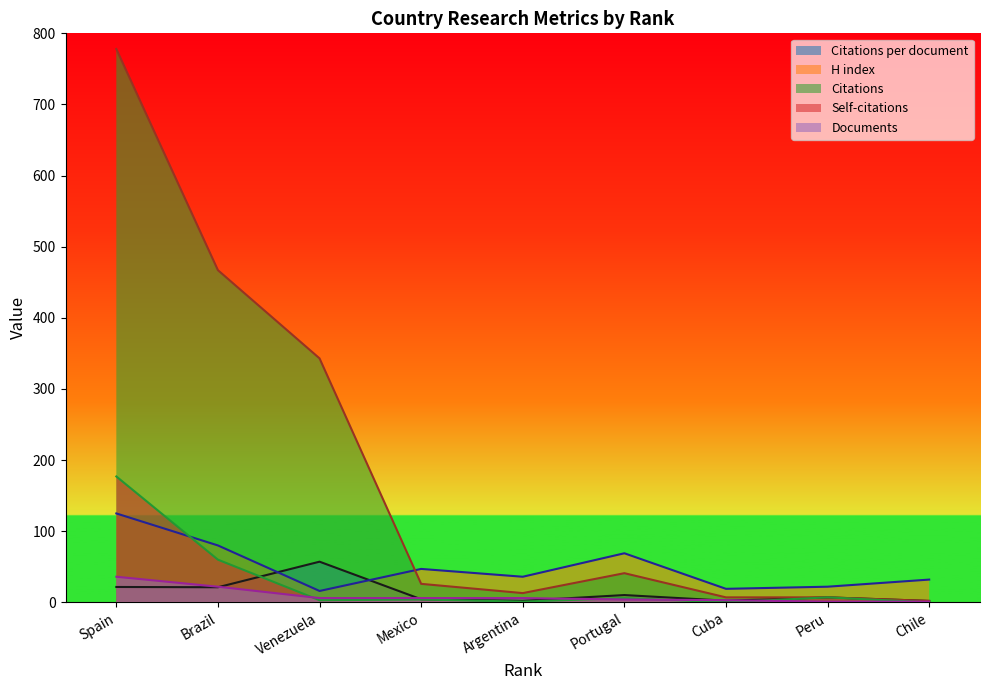

What position from the right is Mexico?

6